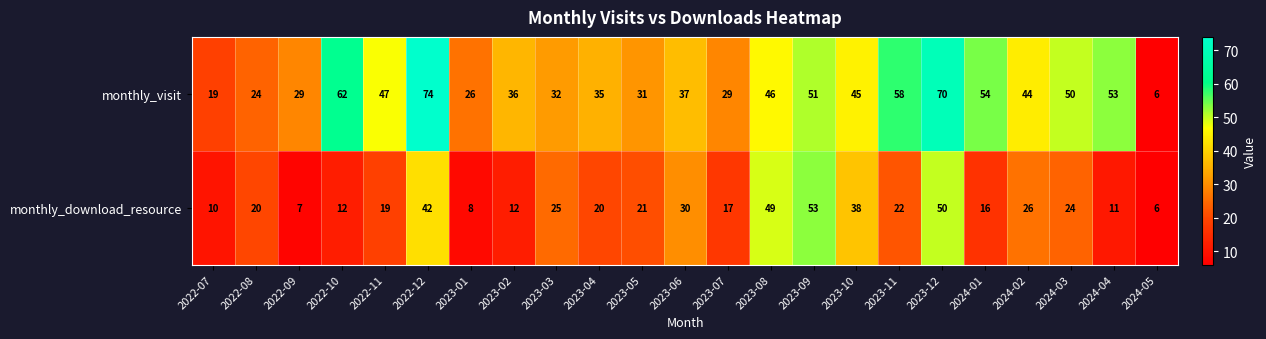

True or false: monthly_download_resource has a value of 18 at 2022-12.

False